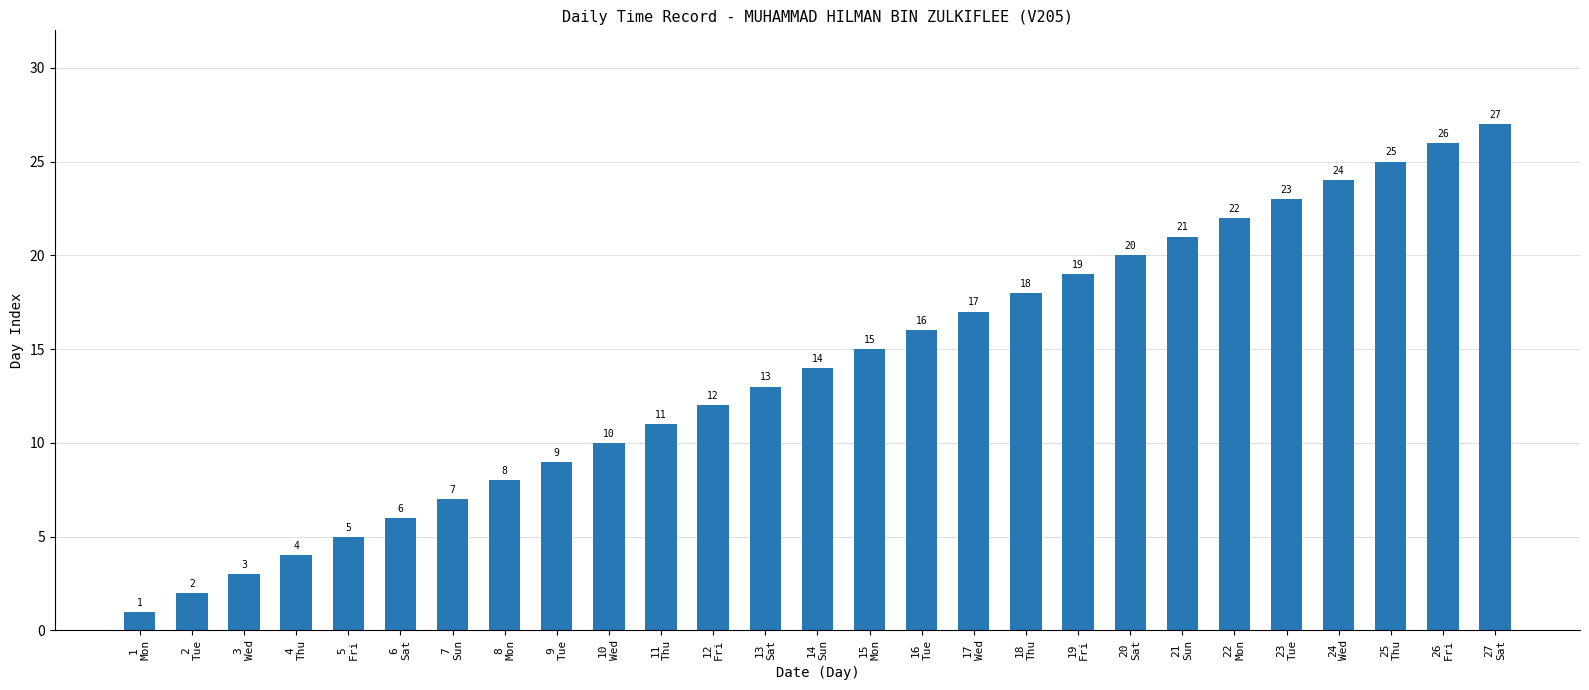

Rank the categories by value from lowest to highest.

1
Mon, 2
Tue, 3
Wed, 4
Thu, 5
Fri, 6
Sat, 7
Sun, 8
Mon, 9
Tue, 10
Wed, 11
Thu, 12
Fri, 13
Sat, 14
Sun, 15
Mon, 16
Tue, 17
Wed, 18
Thu, 19
Fri, 20
Sat, 21
Sun, 22
Mon, 23
Tue, 24
Wed, 25
Thu, 26
Fri, 27
Sat